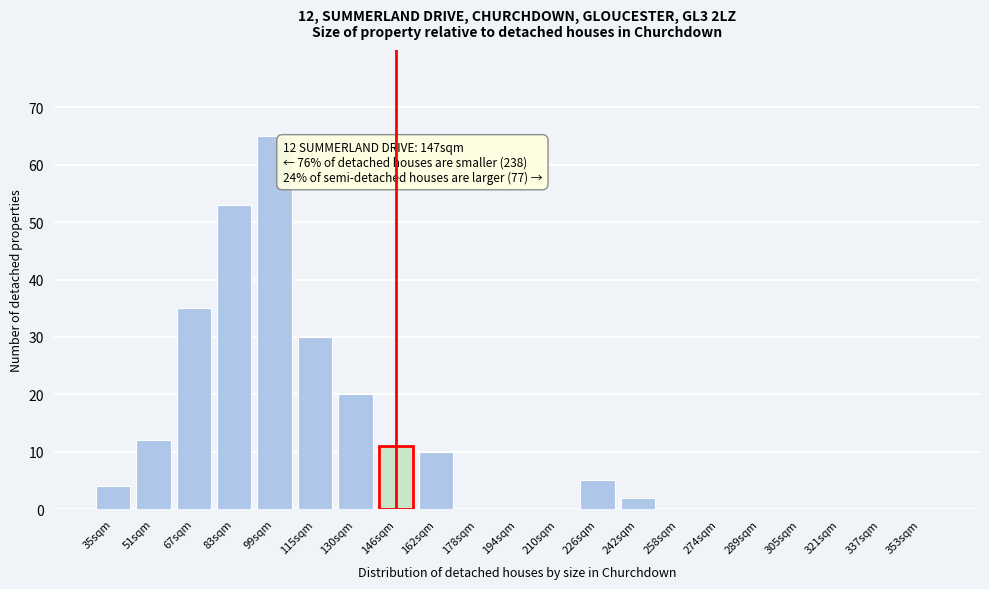

Reading left to right, what are all the values shown in this chart?

35sqm=4	51sqm=12	67sqm=35	83sqm=53	99sqm=65	115sqm=30	130sqm=20	146sqm=11	162sqm=10	178sqm=0	194sqm=0	210sqm=0	226sqm=5	242sqm=2	258sqm=0	274sqm=0	289sqm=0	305sqm=0	321sqm=0	337sqm=0	353sqm=0